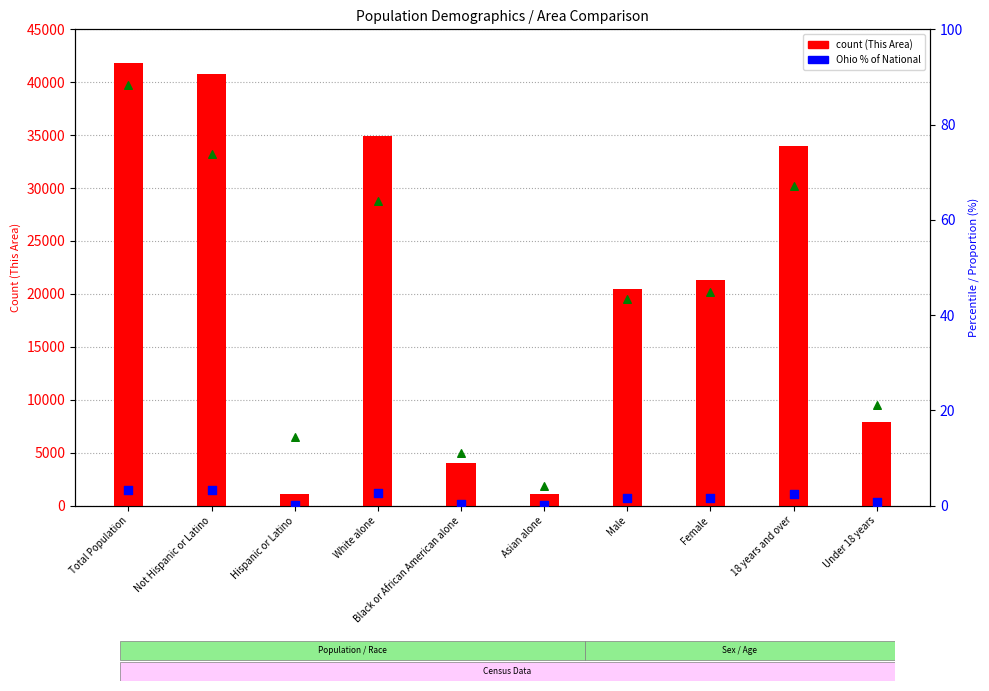

Which series has the largest total across all categories?

This Area (count)